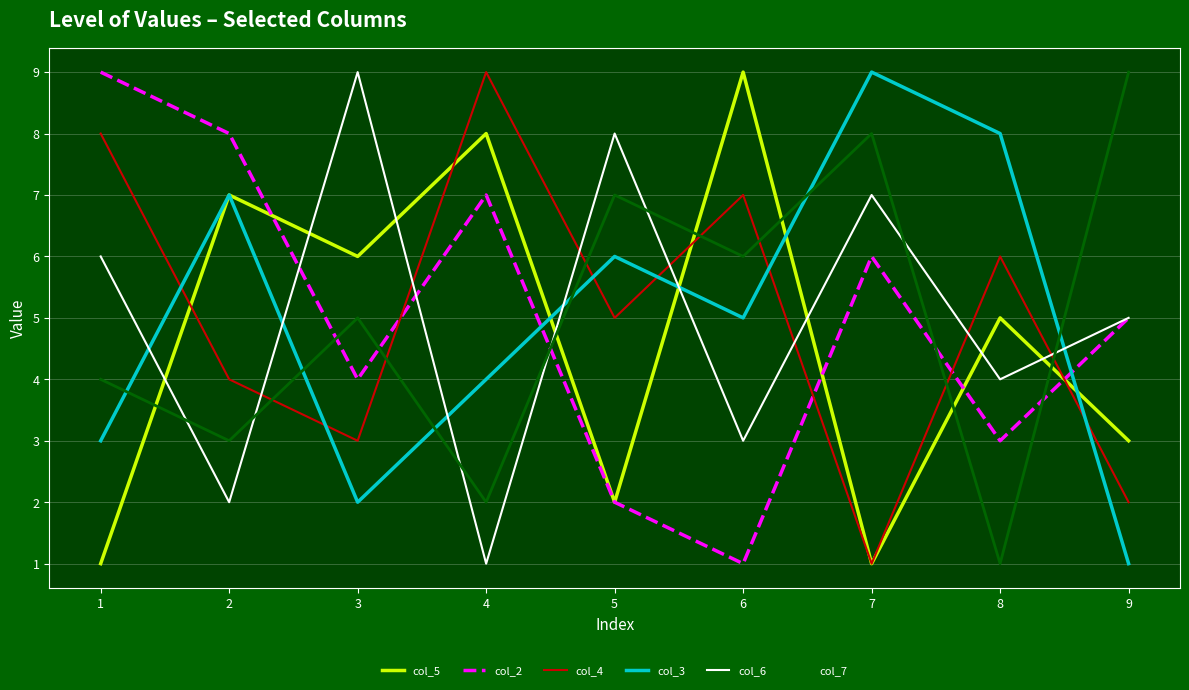

What is the highest value of the col_5 series?

9